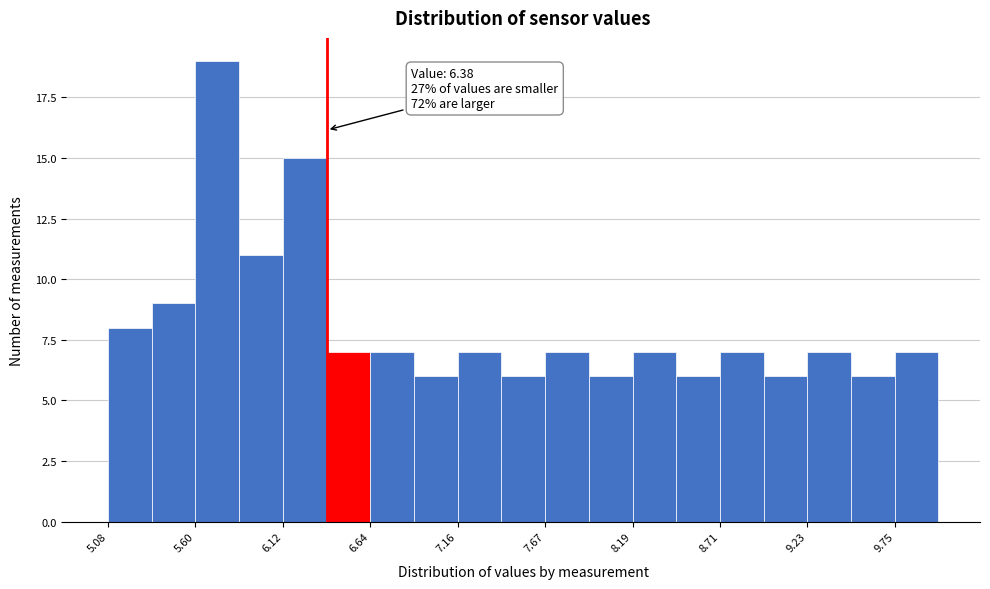

Read against the x-axis, roughly where is the centre of the tallest bar?

5.7